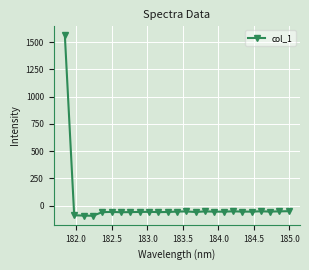

What is the smallest value displayed?

-94.1